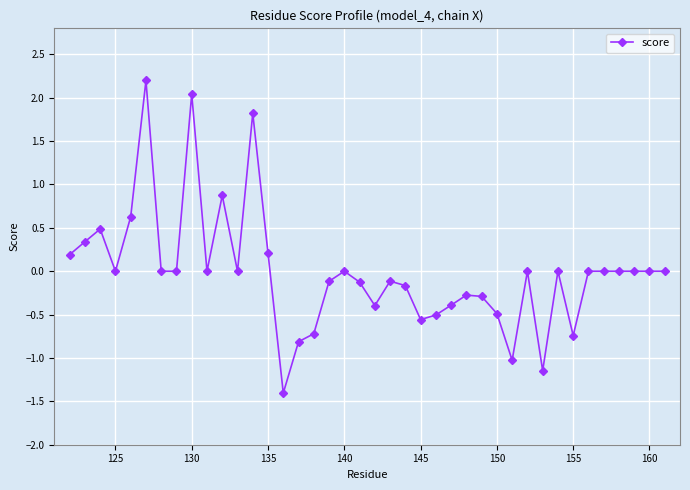

What is the maximum value shown in the chart?

2.2